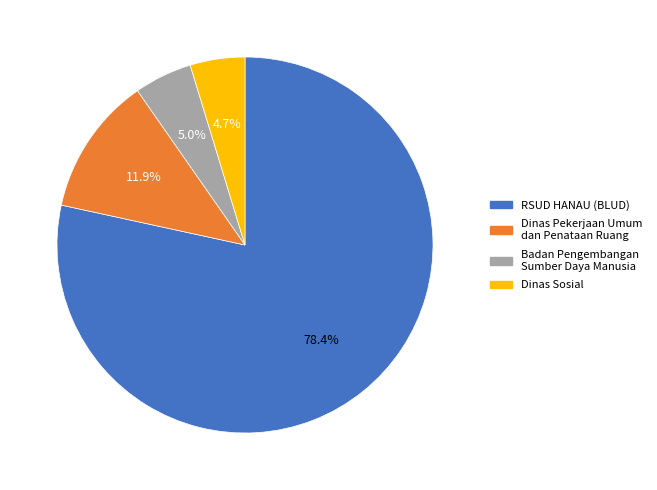

Approximately how many times larger is the value at Badan Pengembangan Sumber Daya Manusia compared to Dinas Sosial?

1.1